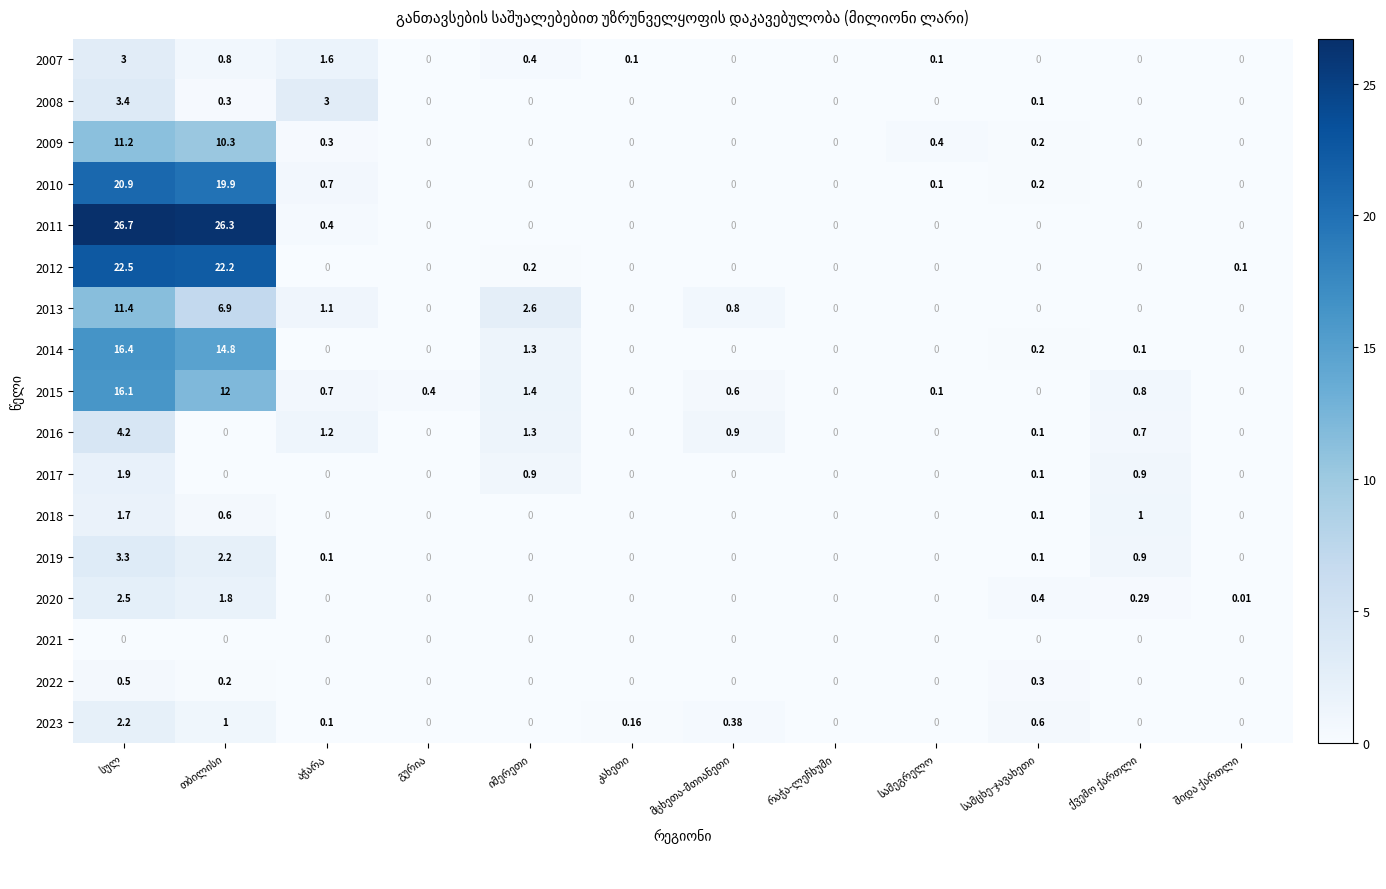

Reading right to left, extract all data points from this chart.

2007: შიდა ქართლი=0.0	ქვემო ქართლი=0.0	სამცხე-ჯავახეთი=0.0	სამეგრელო=0.1	რაჭა-ლეჩხუმი=0.0	მცხეთა-მთიანეთი=0.0	კახეთი=0.1	იმერეთი=0.4	გურია=0.0	აჭარა=1.6	თბილისი=0.8	სულ=3.0
2008: შიდა ქართლი=0.0	ქვემო ქართლი=0.0	სამცხე-ჯავახეთი=0.1	სამეგრელო=0.0	რაჭა-ლეჩხუმი=0.0	მცხეთა-მთიანეთი=0.0	კახეთი=0.0	იმერეთი=0.0	გურია=0.0	აჭარა=3.0	თბილისი=0.3	სულ=3.4
2009: შიდა ქართლი=0.0	ქვემო ქართლი=0.0	სამცხე-ჯავახეთი=0.2	სამეგრელო=0.4	რაჭა-ლეჩხუმი=0.0	მცხეთა-მთიანეთი=0.0	კახეთი=0.0	იმერეთი=0.0	გურია=0.0	აჭარა=0.3	თბილისი=10.3	სულ=11.2
2010: შიდა ქართლი=0.0	ქვემო ქართლი=0.0	სამცხე-ჯავახეთი=0.2	სამეგრელო=0.1	რაჭა-ლეჩხუმი=0.0	მცხეთა-მთიანეთი=0.0	კახეთი=0.0	იმერეთი=0.0	გურია=0.0	აჭარა=0.7	თბილისი=19.9	სულ=20.9
2011: შიდა ქართლი=0.0	ქვემო ქართლი=0.0	სამცხე-ჯავახეთი=0.0	სამეგრელო=0.0	რაჭა-ლეჩხუმი=0.0	მცხეთა-მთიანეთი=0.0	კახეთი=0.0	იმერეთი=0.0	გურია=0.0	აჭარა=0.4	თბილისი=26.3	სულ=26.7
2012: შიდა ქართლი=0.1	ქვემო ქართლი=0.0	სამცხე-ჯავახეთი=0.0	სამეგრელო=0.0	რაჭა-ლეჩხუმი=0.0	მცხეთა-მთიანეთი=0.0	კახეთი=0.0	იმერეთი=0.2	გურია=0.0	აჭარა=0.0	თბილისი=22.2	სულ=22.5
2013: შიდა ქართლი=0.0	ქვემო ქართლი=0.0	სამცხე-ჯავახეთი=0.0	სამეგრელო=0.0	რაჭა-ლეჩხუმი=0.0	მცხეთა-მთიანეთი=0.8	კახეთი=0.0	იმერეთი=2.6	გურია=0.0	აჭარა=1.1	თბილისი=6.9	სულ=11.4
2014: შიდა ქართლი=0.0	ქვემო ქართლი=0.1	სამცხე-ჯავახეთი=0.2	სამეგრელო=0.0	რაჭა-ლეჩხუმი=0.0	მცხეთა-მთიანეთი=0.0	კახეთი=0.0	იმერეთი=1.3	გურია=0.0	აჭარა=0.0	თბილისი=14.8	სულ=16.4
2015: შიდა ქართლი=0.0	ქვემო ქართლი=0.8	სამცხე-ჯავახეთი=0.0	სამეგრელო=0.1	რაჭა-ლეჩხუმი=0.0	მცხეთა-მთიანეთი=0.6	კახეთი=0.0	იმერეთი=1.4	გურია=0.4	აჭარა=0.7	თბილისი=12.0	სულ=16.1
2016: შიდა ქართლი=0.0	ქვემო ქართლი=0.7	სამცხე-ჯავახეთი=0.1	სამეგრელო=0.0	რაჭა-ლეჩხუმი=0.0	მცხეთა-მთიანეთი=0.9	კახეთი=0.0	იმერეთი=1.3	გურია=0.0	აჭარა=1.2	თბილისი=0.0	სულ=4.2
2017: შიდა ქართლი=0.0	ქვემო ქართლი=0.9	სამცხე-ჯავახეთი=0.1	სამეგრელო=0.0	რაჭა-ლეჩხუმი=0.0	მცხეთა-მთიანეთი=0.0	კახეთი=0.0	იმერეთი=0.9	გურია=0.0	აჭარა=0.0	თბილისი=0.0	სულ=1.9
2018: შიდა ქართლი=0.0	ქვემო ქართლი=1.0	სამცხე-ჯავახეთი=0.1	სამეგრელო=0.0	რაჭა-ლეჩხუმი=0.0	მცხეთა-მთიანეთი=0.0	კახეთი=0.0	იმერეთი=0.0	გურია=0.0	აჭარა=0.0	თბილისი=0.6	სულ=1.7
2019: შიდა ქართლი=0.0	ქვემო ქართლი=0.9	სამცხე-ჯავახეთი=0.1	სამეგრელო=0.0	რაჭა-ლეჩხუმი=0.0	მცხეთა-მთიანეთი=0.0	კახეთი=0.0	იმერეთი=0.0	გურია=0.0	აჭარა=0.1	თბილისი=2.2	სულ=3.3
2020: შიდა ქართლი=0.0	ქვემო ქართლი=0.3	სამცხე-ჯავახეთი=0.4	სამეგრელო=0.0	რაჭა-ლეჩხუმი=0.0	მცხეთა-მთიანეთი=0.0	კახეთი=0.0	იმერეთი=0.0	გურია=0.0	აჭარა=0.0	თბილისი=1.8	სულ=2.5
2021: შიდა ქართლი=0.0	ქვემო ქართლი=0.0	სამცხე-ჯავახეთი=0.0	სამეგრელო=0.0	რაჭა-ლეჩხუმი=0.0	მცხეთა-მთიანეთი=0.0	კახეთი=0.0	იმერეთი=0.0	გურია=0.0	აჭარა=0.0	თბილისი=0.0	სულ=0.0
2022: შიდა ქართლი=0.0	ქვემო ქართლი=0.0	სამცხე-ჯავახეთი=0.3	სამეგრელო=0.0	რაჭა-ლეჩხუმი=0.0	მცხეთა-მთიანეთი=0.0	კახეთი=0.0	იმერეთი=0.0	გურია=0.0	აჭარა=0.0	თბილისი=0.2	სულ=0.5
2023: შიდა ქართლი=0.0	ქვემო ქართლი=0.0	სამცხე-ჯავახეთი=0.6	სამეგრელო=0.0	რაჭა-ლეჩხუმი=0.0	მცხეთა-მთიანეთი=0.4	კახეთი=0.2	იმერეთი=0.0	გურია=0.0	აჭარა=0.1	თბილისი=1.0	სულ=2.2